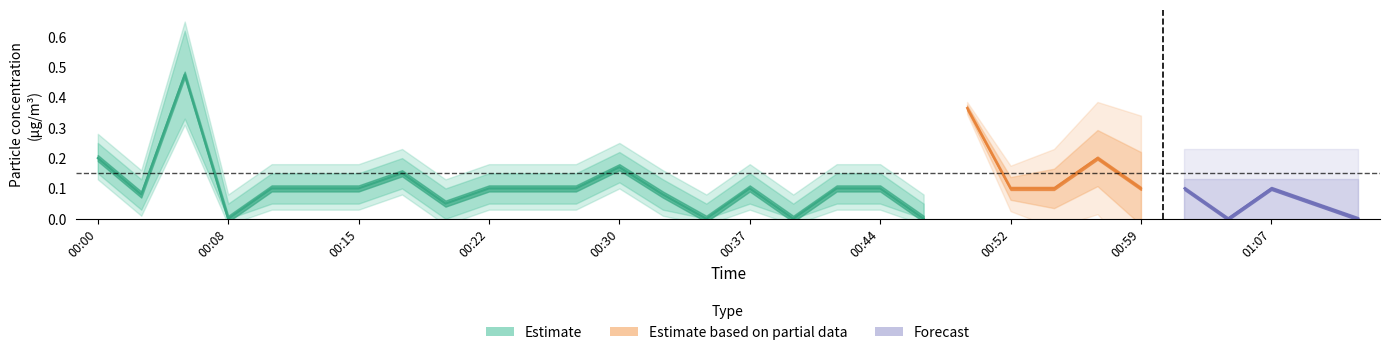

What is the maximum value shown in the chart?

0.5